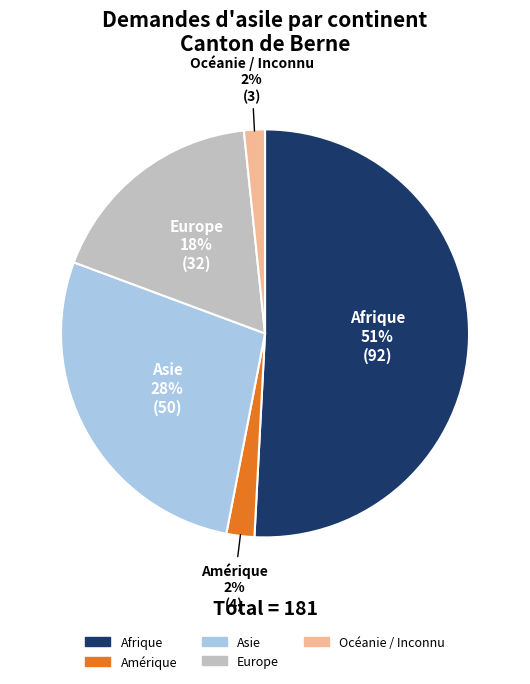

What is the largest slice in the pie chart?

Afrique